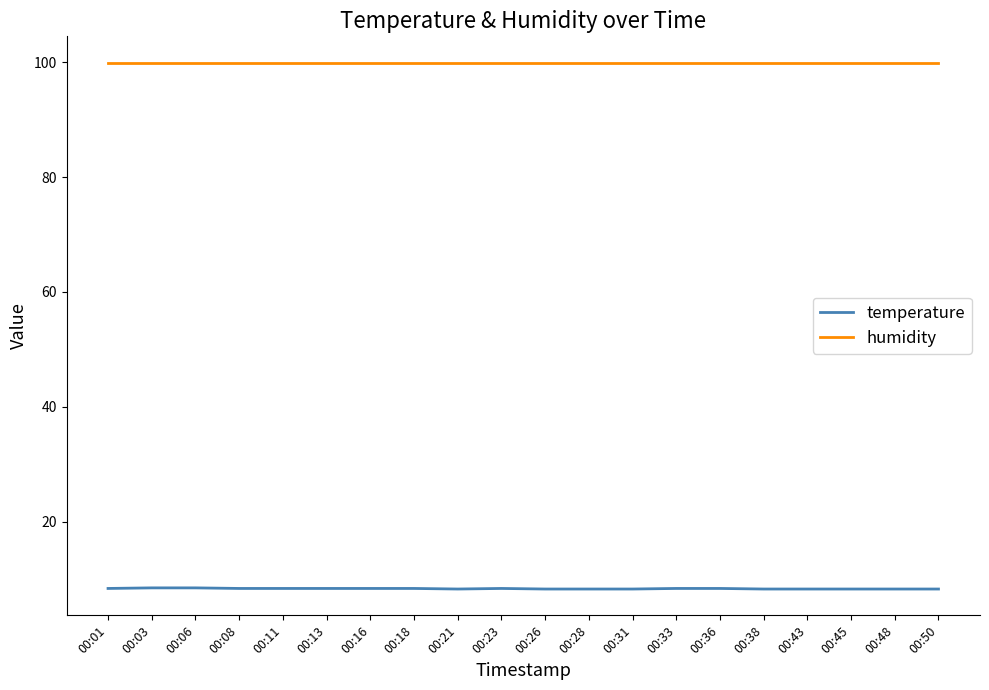

What is the lowest value of the humidity series?

99.9